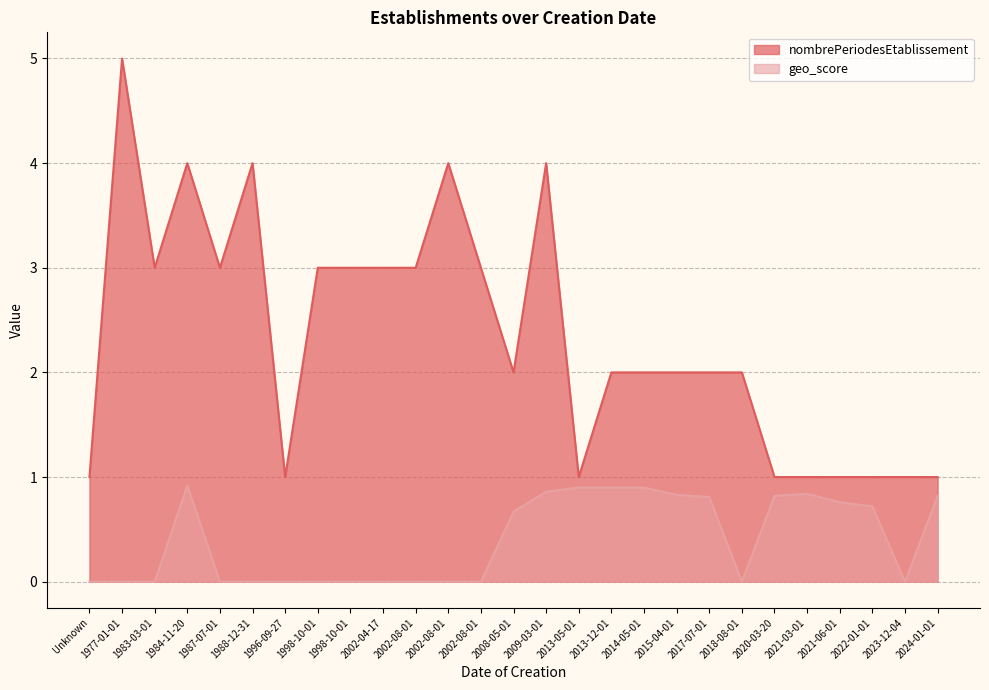

Which category has the highest value in the geo_score series?

1984-11-20